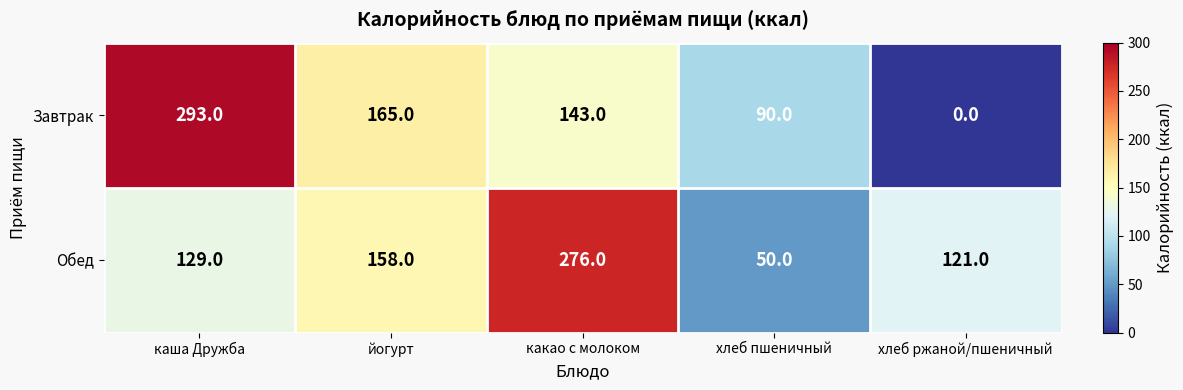

What is the difference between the maximum and minimum values in the Обед series?

226